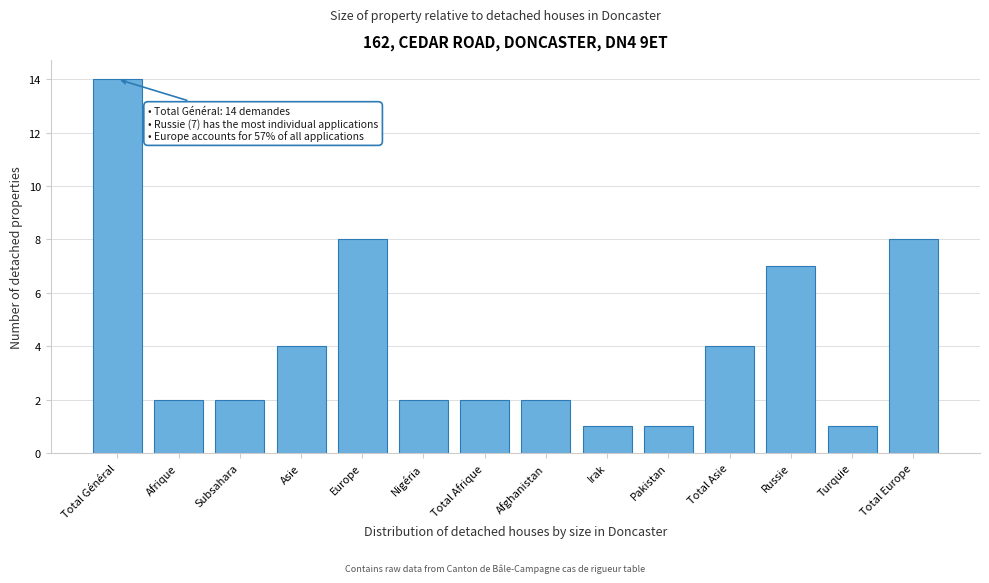

Reading left to right, list all the values displayed in this chart.

Total Général=14	Afrique=2	Subsahara=2	Asie=4	Europe=8	Nigéria=2	Total Afrique=2	Afghanistan=2	Irak=1	Pakistan=1	Total Asie=4	Russie=7	Turquie=1	Total Europe=8